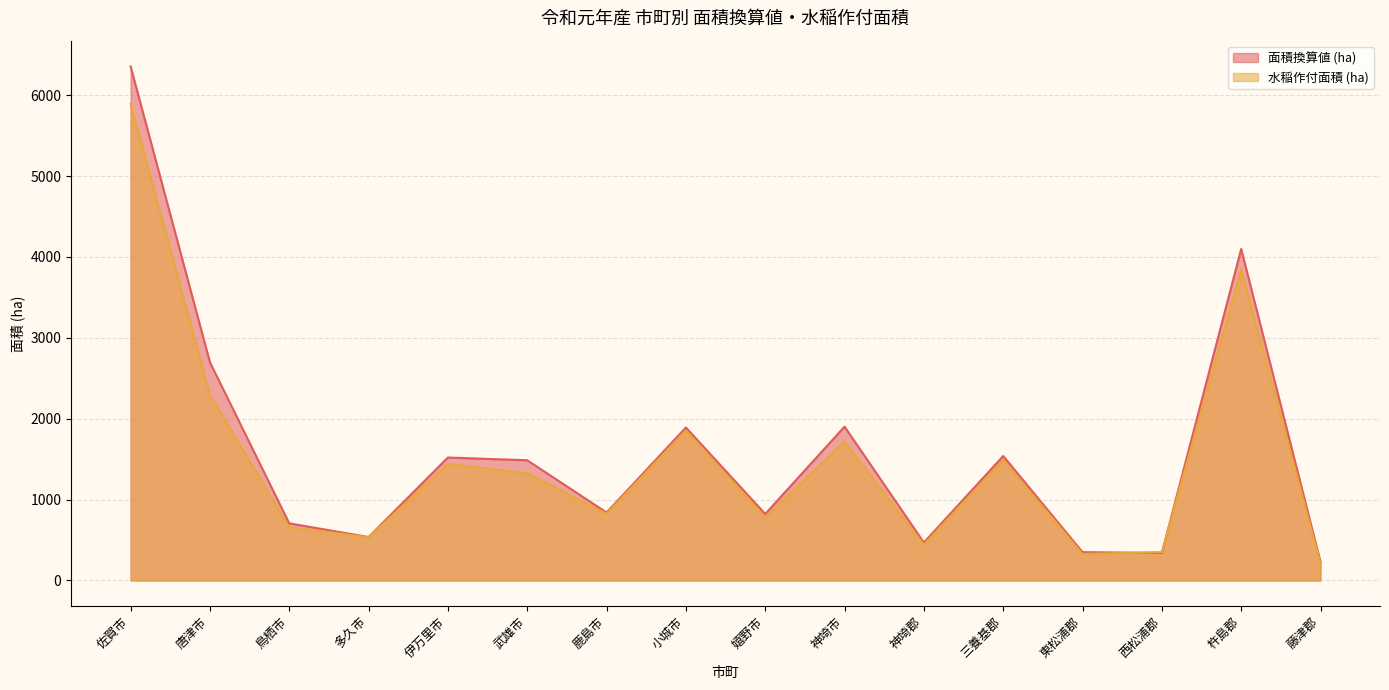

At which category does the chart reach its peak across all series?

佐賀市